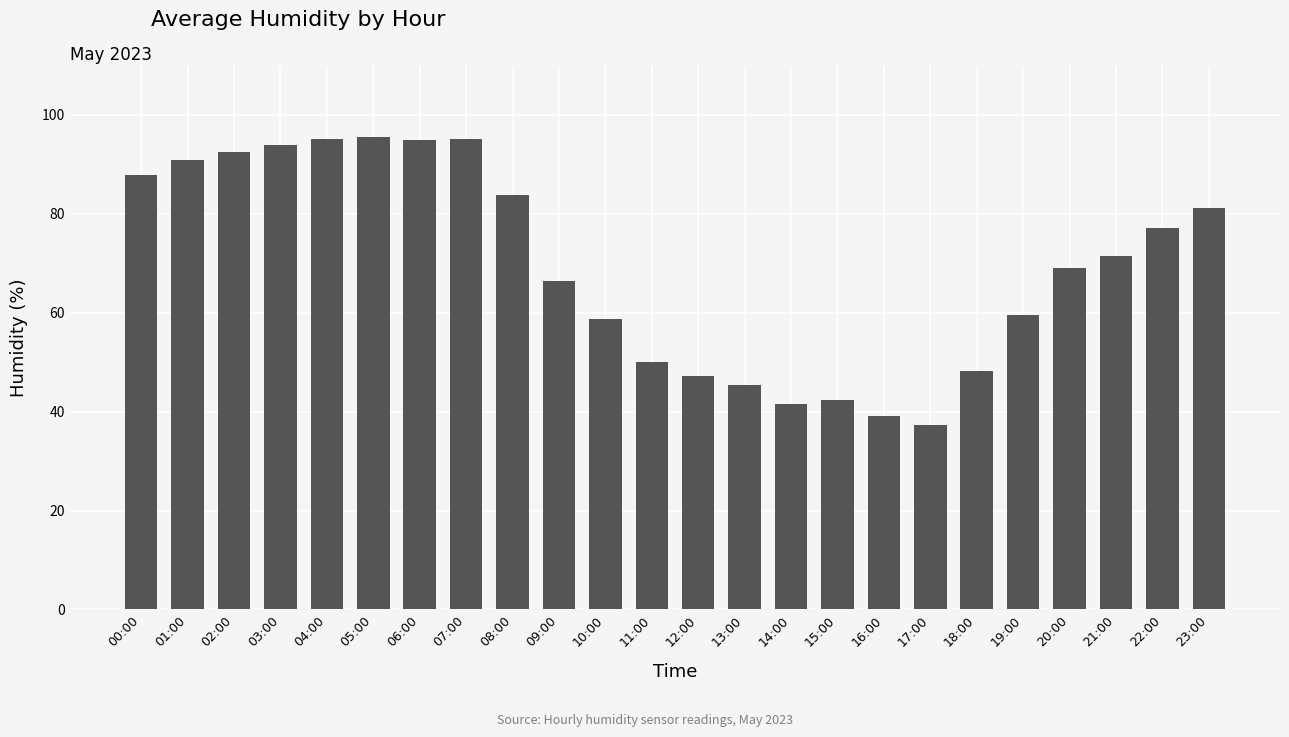

Approximately how many times larger is the value at 22:00 compared to 00:00?

0.9